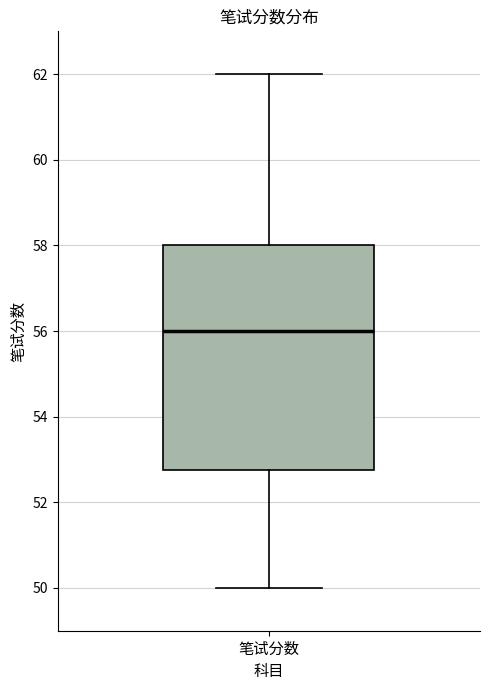

Read this box plot against the y-axis: the position of the median line, the range covered by the box, and the ends of both whiskers. The values are not printed on the chart, so give them approximately, as read against the axis.

median 56.0, box 52.8 to 58.0, whiskers 50.0 to 62.0